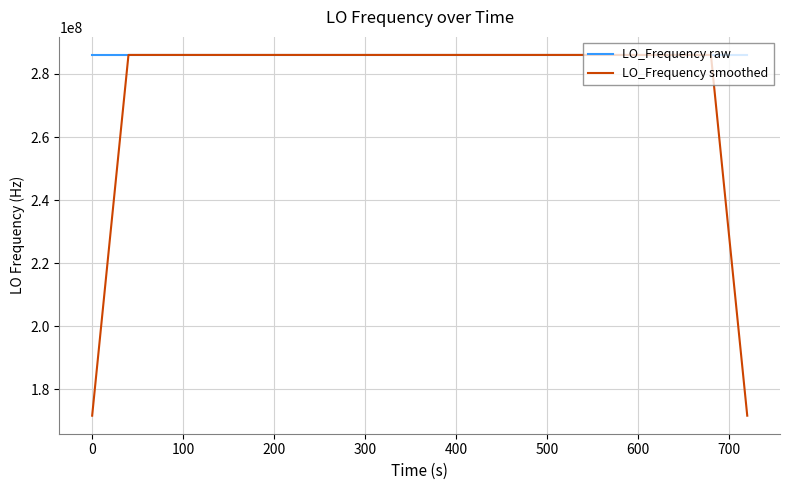

What is the average value of the LO_Frequency raw series?

286047000.0